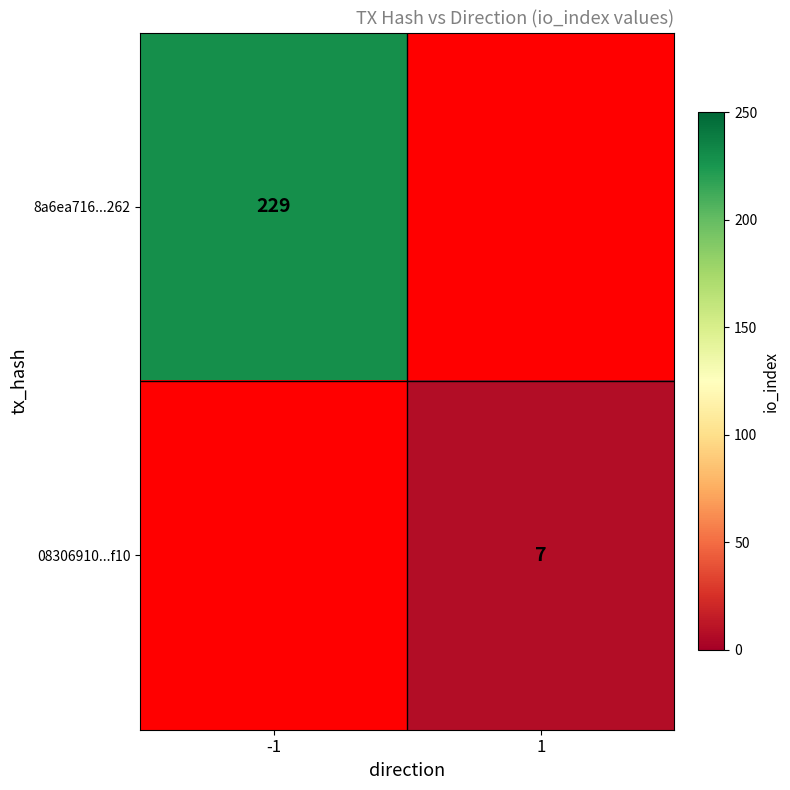

The 8a6ea716...262 series shows 363 at -1. True or false?

False